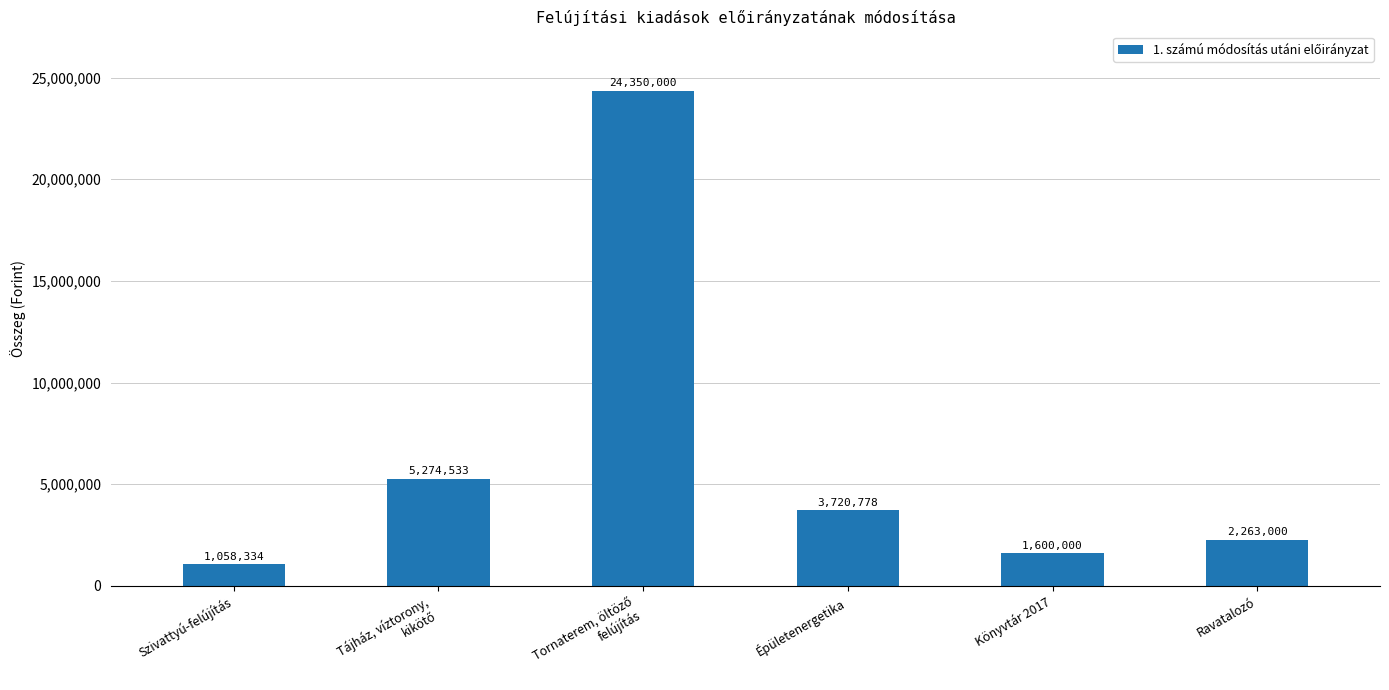

Between Ravatalozó and Épületenergetika, which is larger?

Épületenergetika